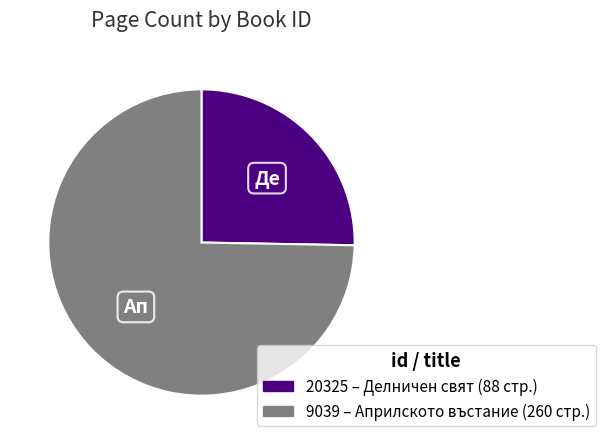

What is the ratio of the value at 20325 to the value at 9039?

0.3